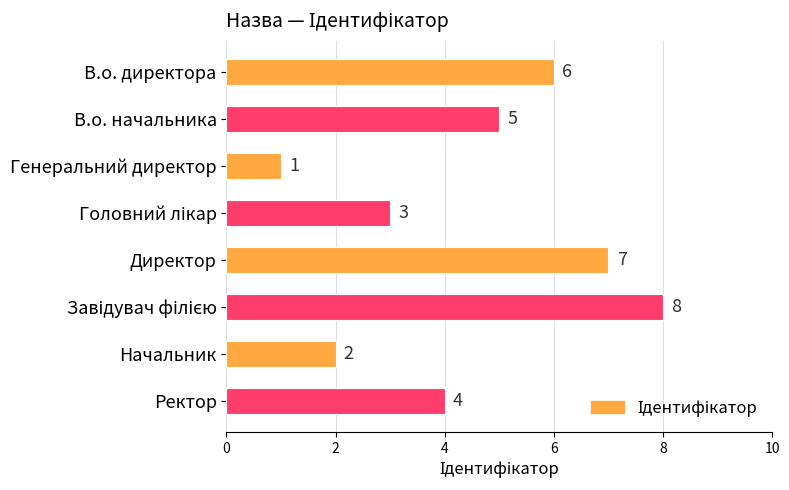

The value at Начальник is 1. True or false?

False